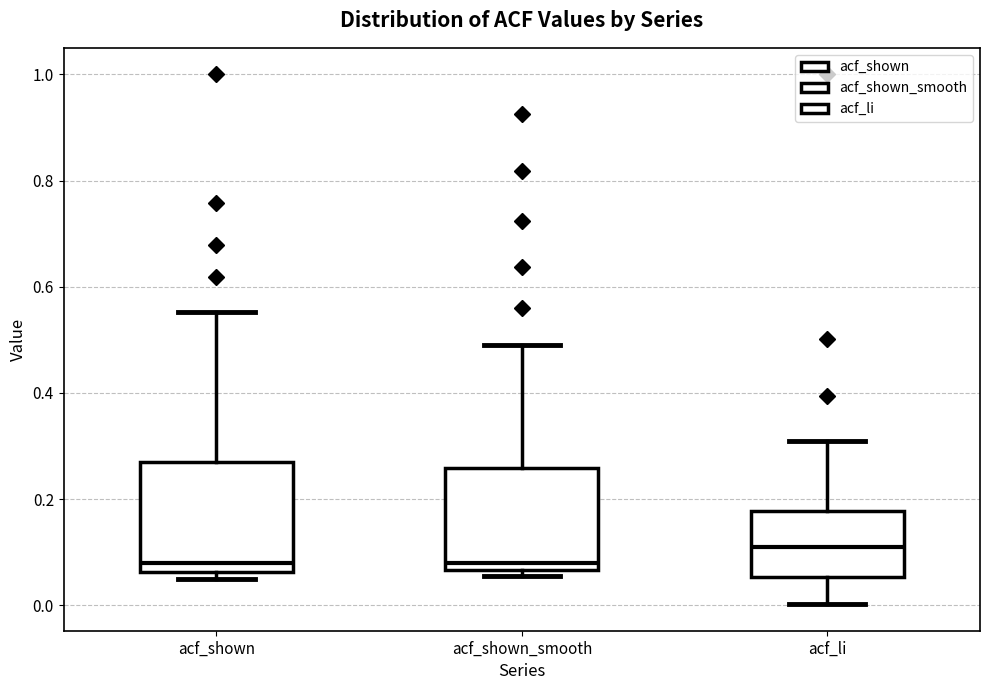

Where does the lower whisker of the box for acf_li end on the y-axis? The values are not printed on the chart, so give them approximately, as read against the axis.

0.00